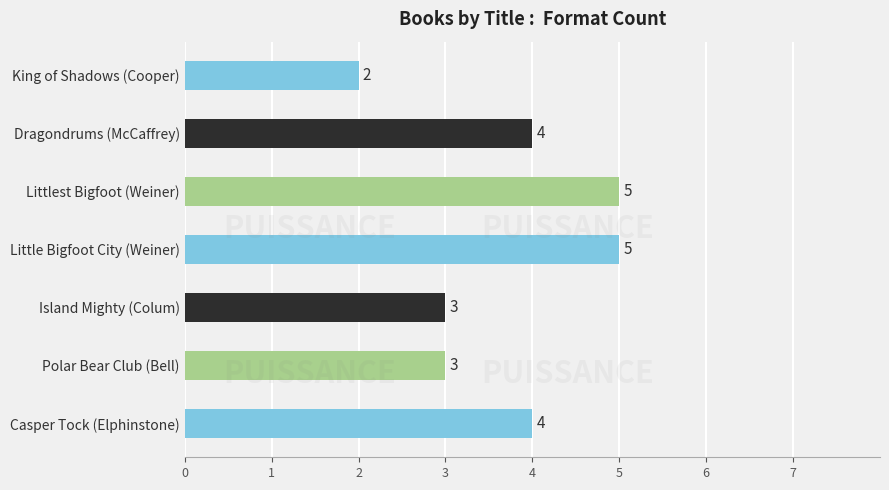

The value at Little Bigfoot City (Weiner) is 8. True or false?

False